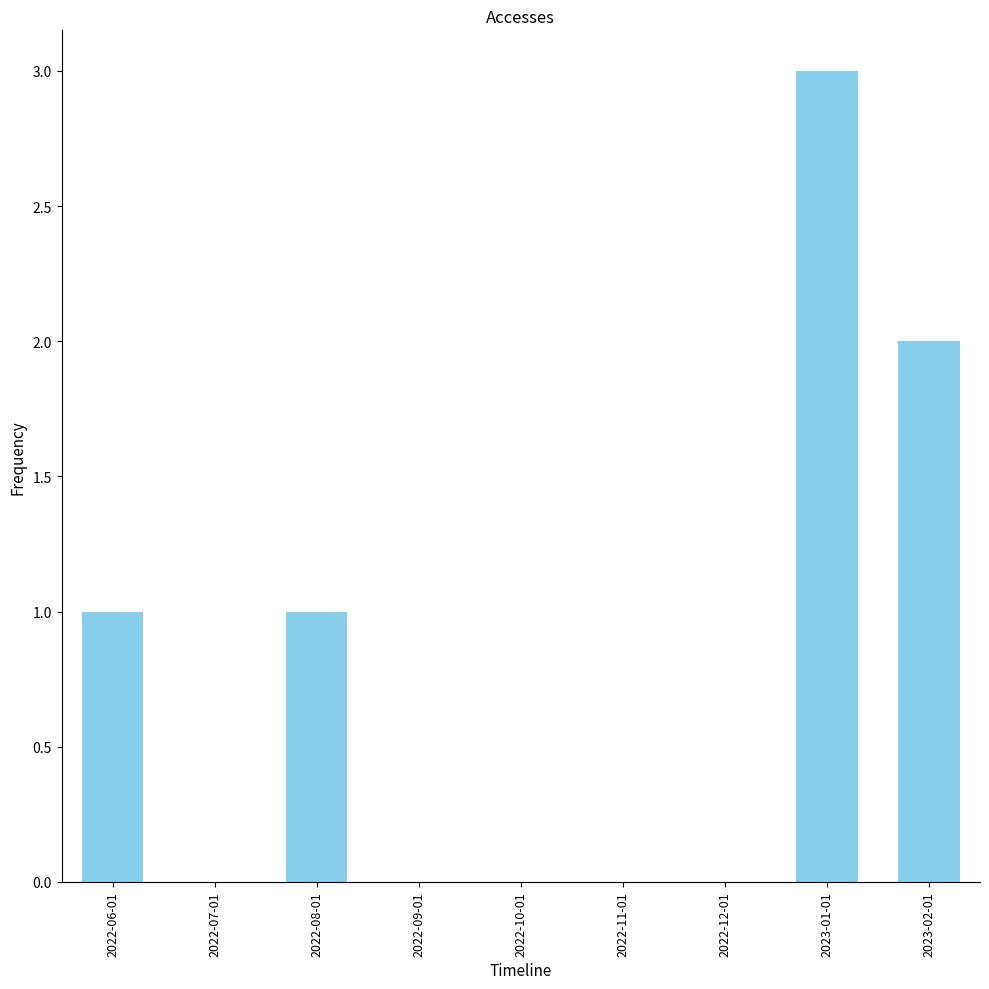

Count the number of categories in the chart.

9